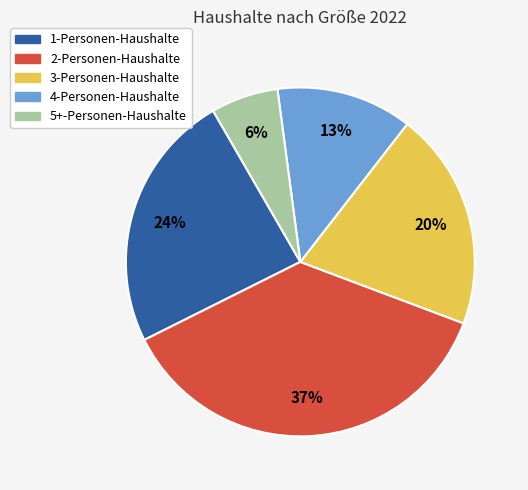

Which category has the smallest portion of the pie?

5+-Personen-Haushalte